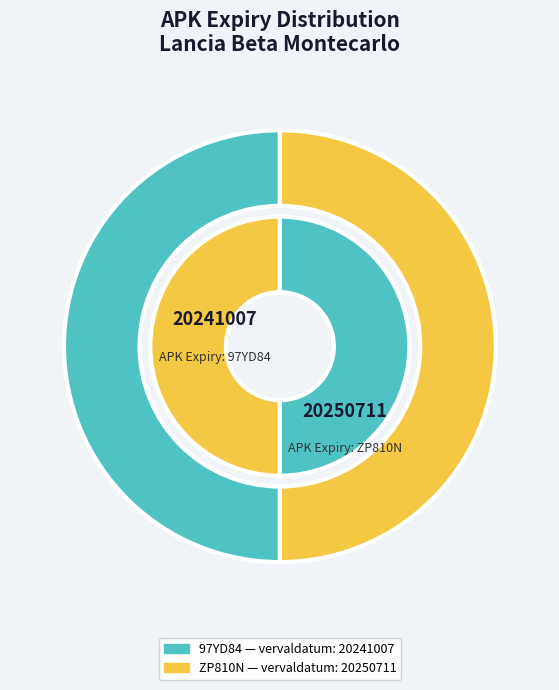

To the nearest percent, what is the combined percentage of ZP810N and 97YD84?

100%